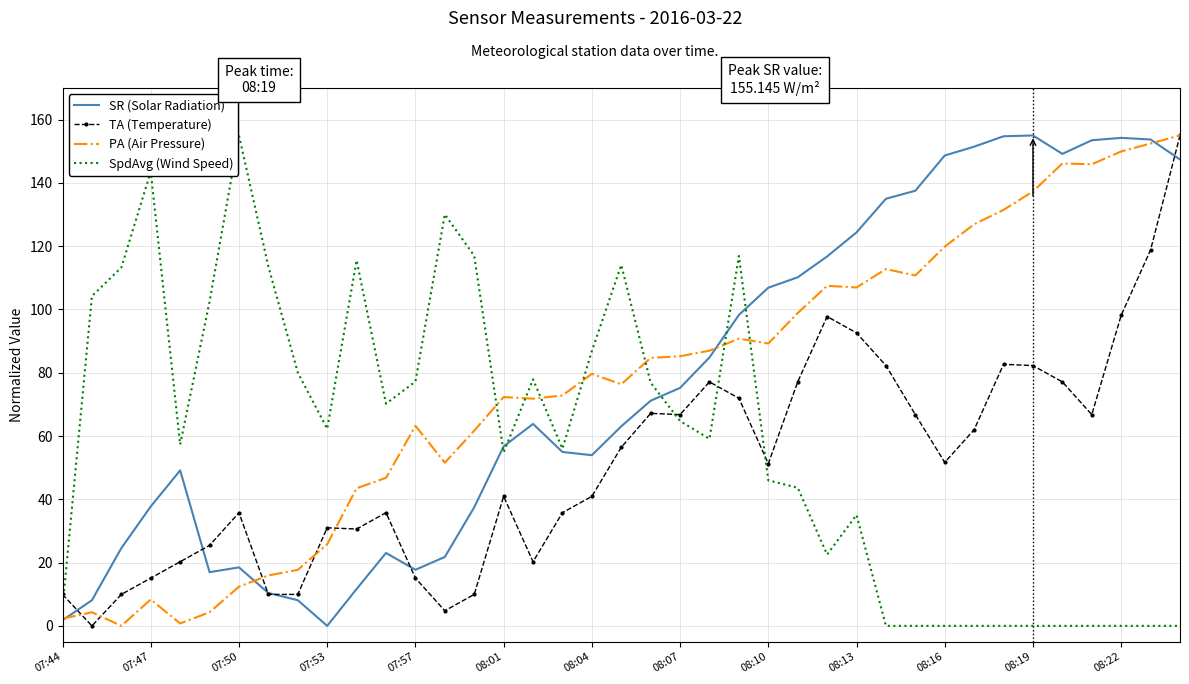

True or false: TA (Temperature) has more than 2 interior local peaks.

True